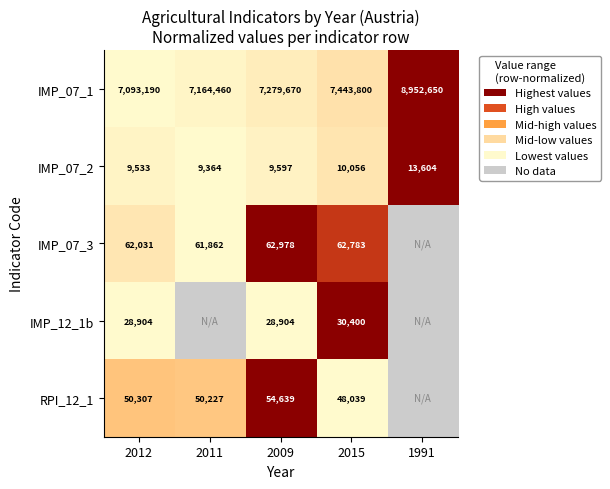

At which category is the sum across all series the highest?

2015